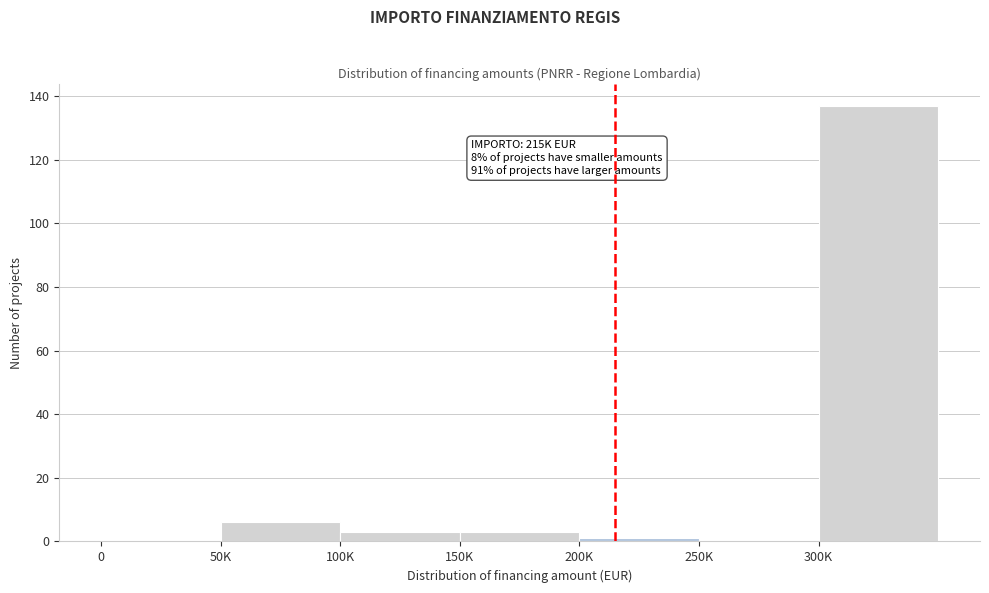

Reading left to right, list all the values displayed in this chart.

0=0	50K=6	100K=3	150K=3	200K=1	250K=0	300K=137